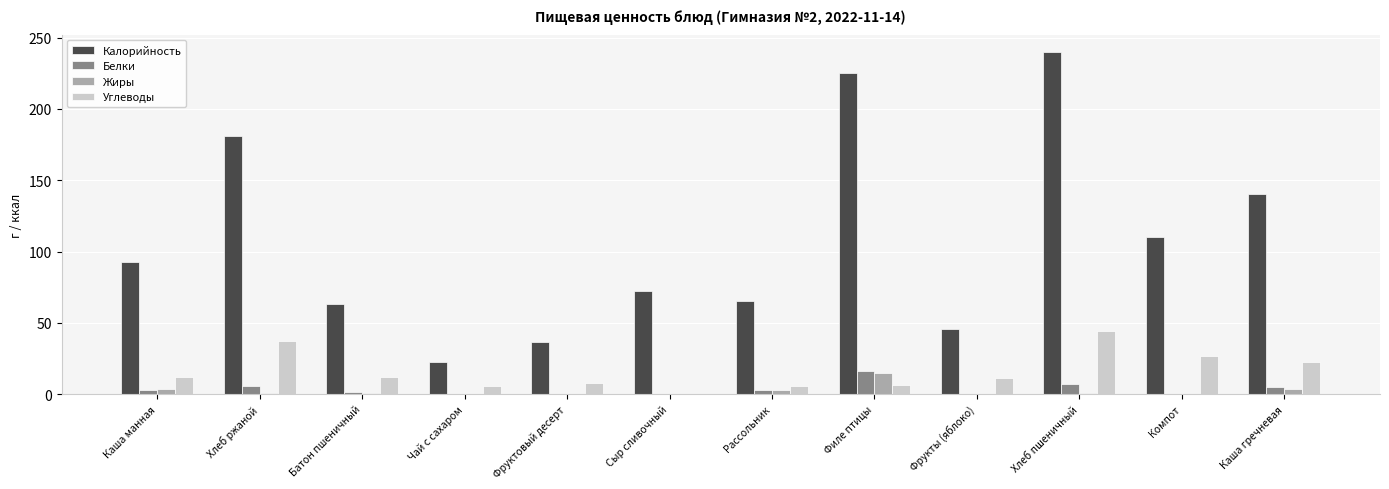

Where is Калорийность nearest to the value 131?

Каша гречневая